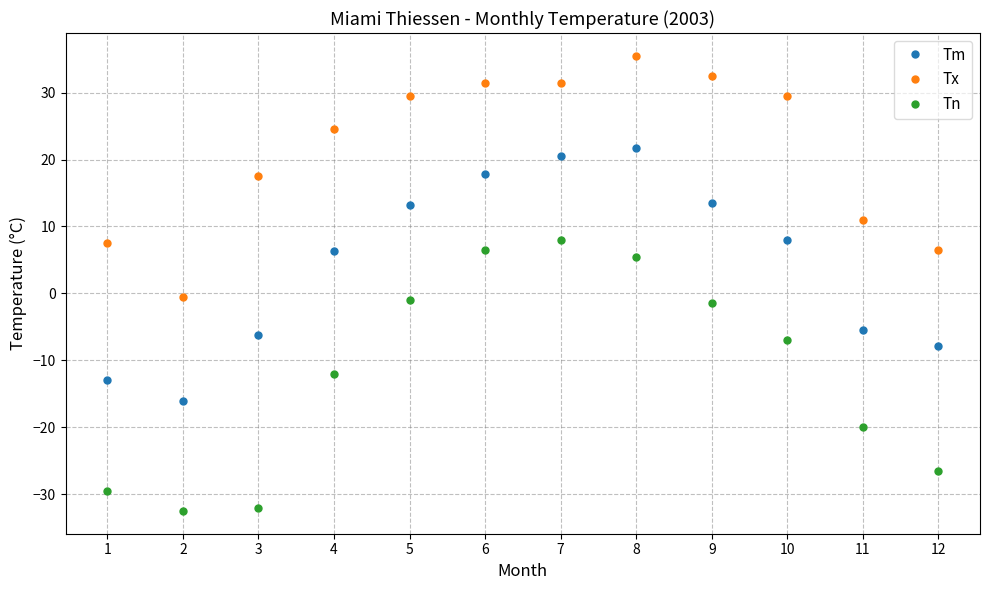

Which series has the widest spread of values?

Tn